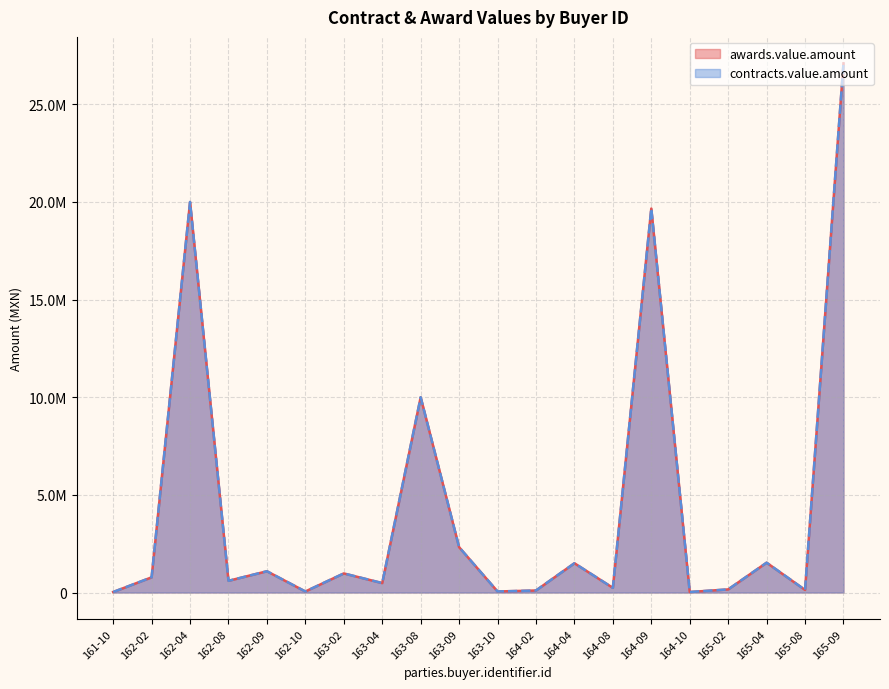

Reading left to right, transcribe all the data shown in this chart.

awards.value.amount: 161-10=26790.0	162-02=777994.9	162-04=20000000.0	162-08=599707.8	162-09=1089840.0	162-10=53580.0	163-02=978120.7	163-04=483223.0	163-08=10000000.0	163-09=2322000.0	163-10=53580.0	164-02=104182.8	164-04=1500000.0	164-08=240000.0	164-09=19665597.0	164-10=26790.0	165-02=160000.0	165-04=1528400.0	165-08=133500.0	165-09=27100000.0
contracts.value.amount: 161-10=26790.0	162-02=777994.9	162-04=20000000.0	162-08=599707.8	162-09=1089840.0	162-10=53580.0	163-02=978120.7	163-04=483223.0	163-08=10000000.0	163-09=2322000.0	163-10=53580.0	164-02=104182.8	164-04=1500000.0	164-08=240000.0	164-09=19665597.0	164-10=26790.0	165-02=160000.0	165-04=1528400.0	165-08=133500.0	165-09=27100000.0